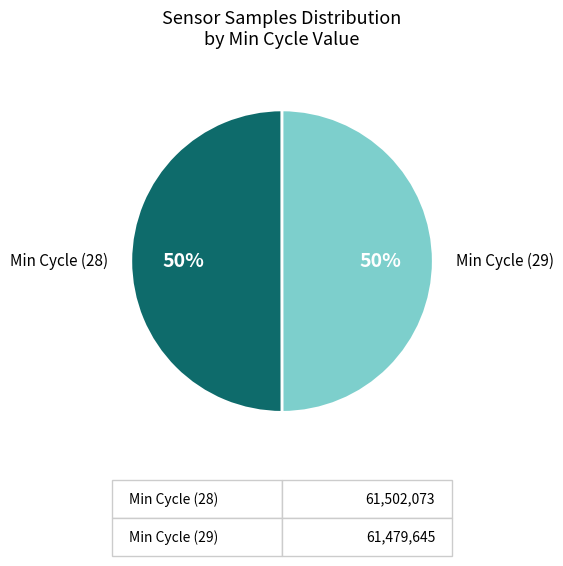

Approximately how many times larger is the value at Min Cycle (29) compared to Min Cycle (28)?

1.0